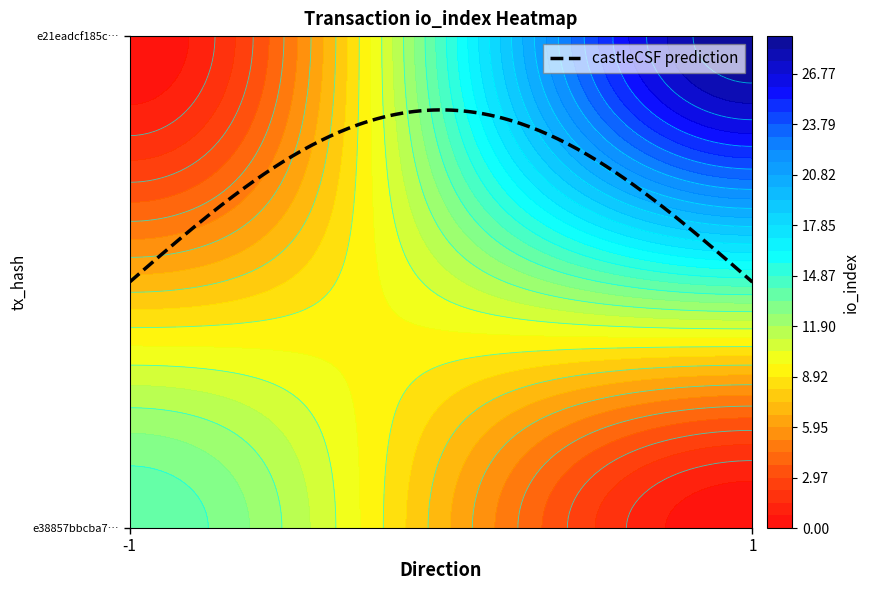

How many distinct data groups are displayed?

2